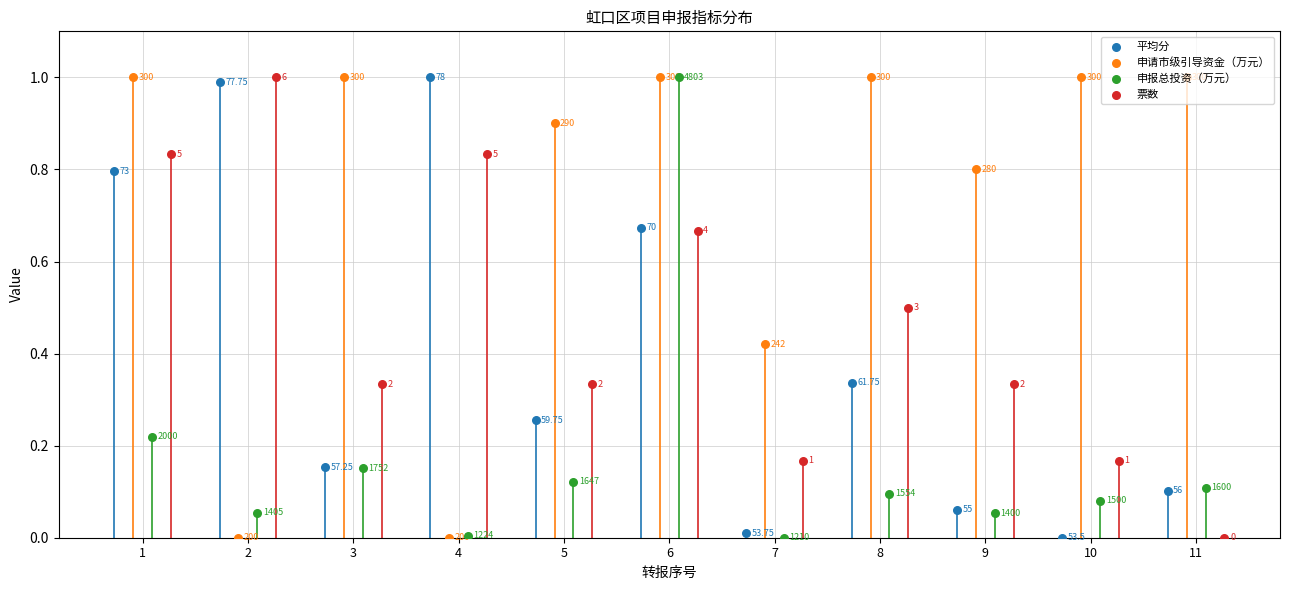

What are all the series names shown in the legend?

平均分, 申请市级引导资金（万元）, 申报总投资（万元）, 票数